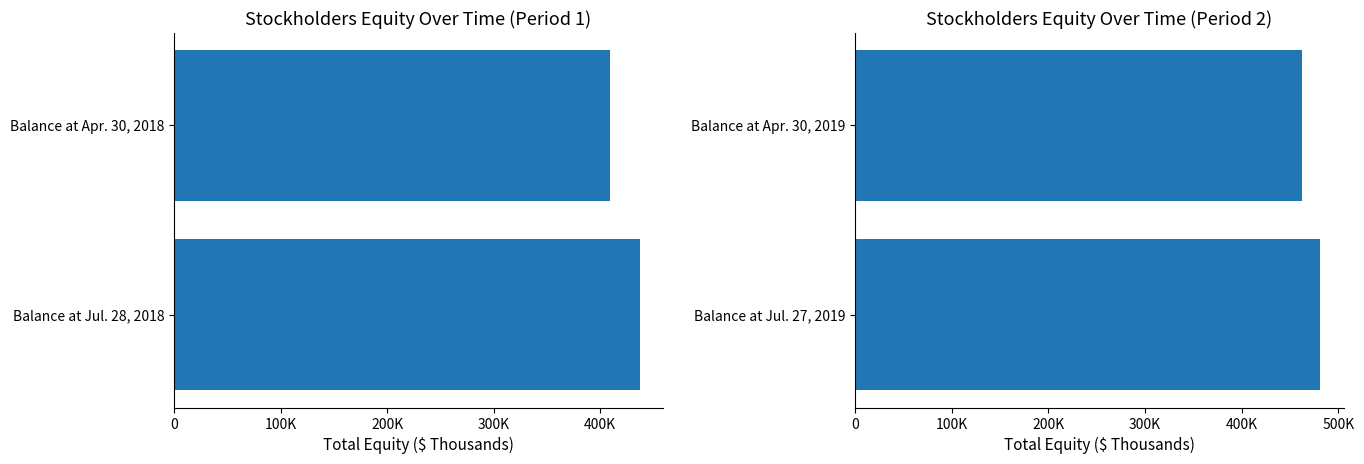

What is the maximum value shown in the chart?

481499